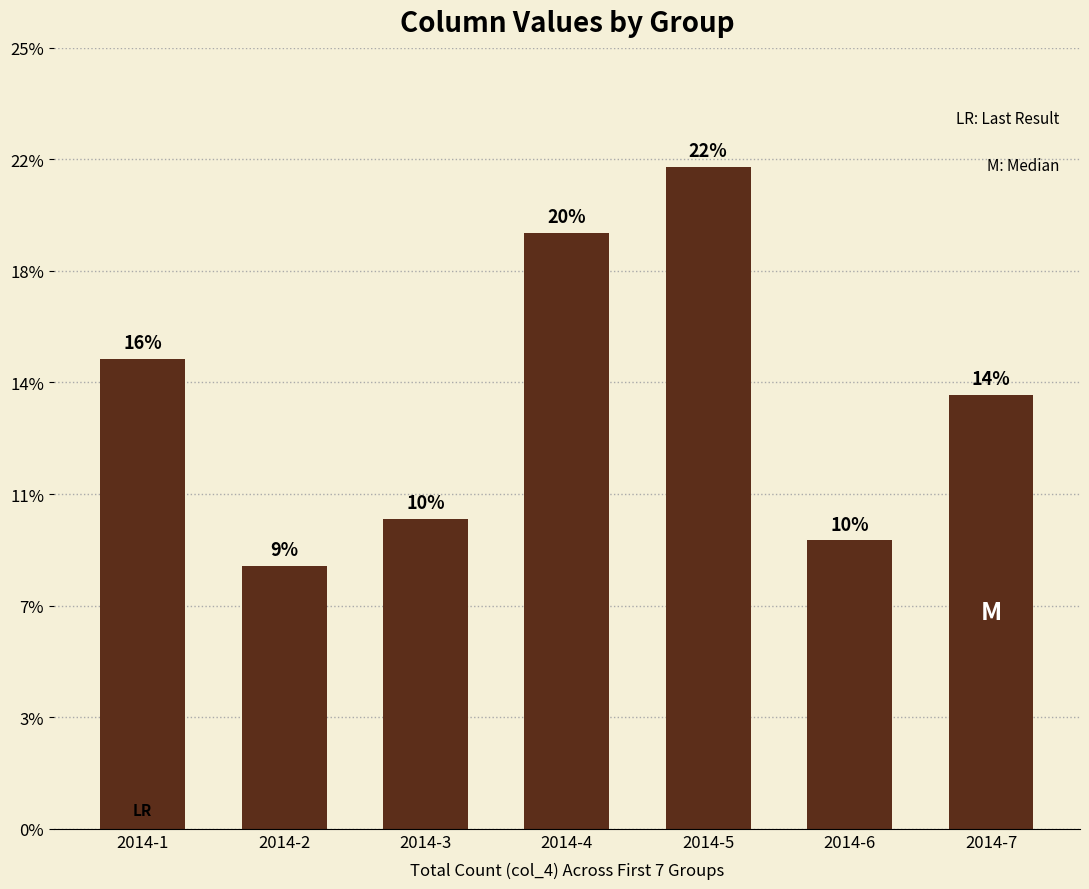

Approximately how many times larger is the value at 2014-2 compared to 2014-6?

0.9